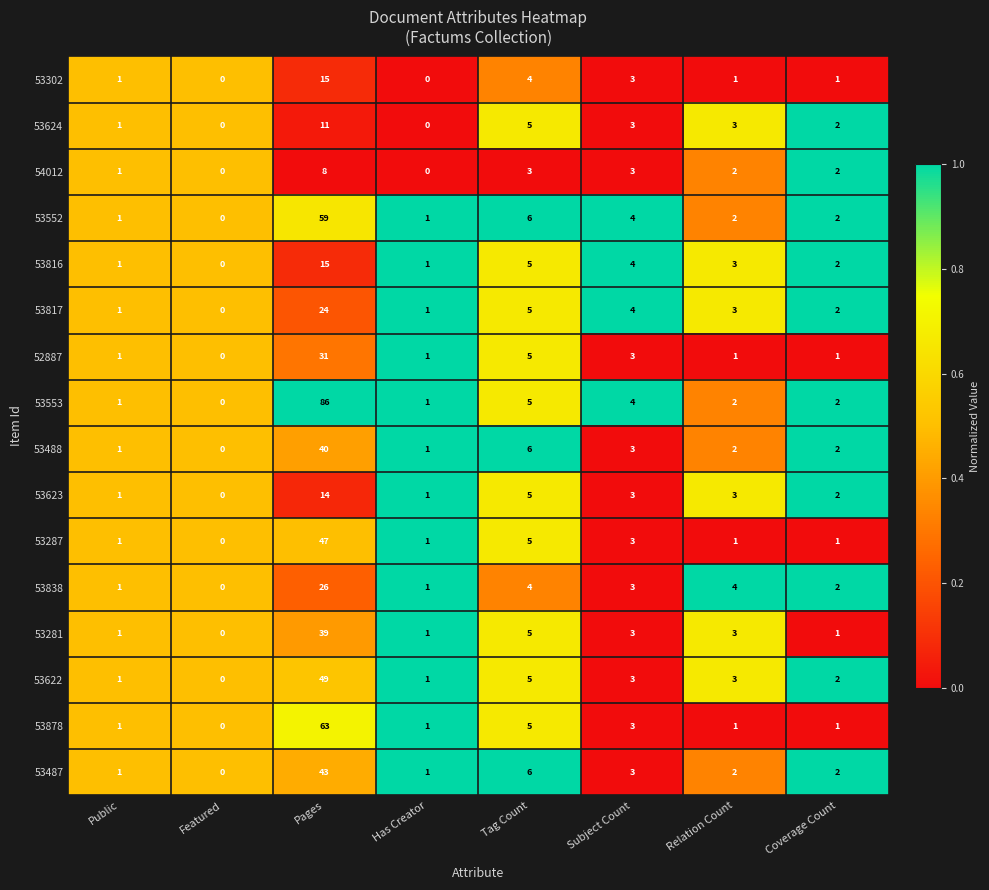

What is the maximum value shown in the chart?

86